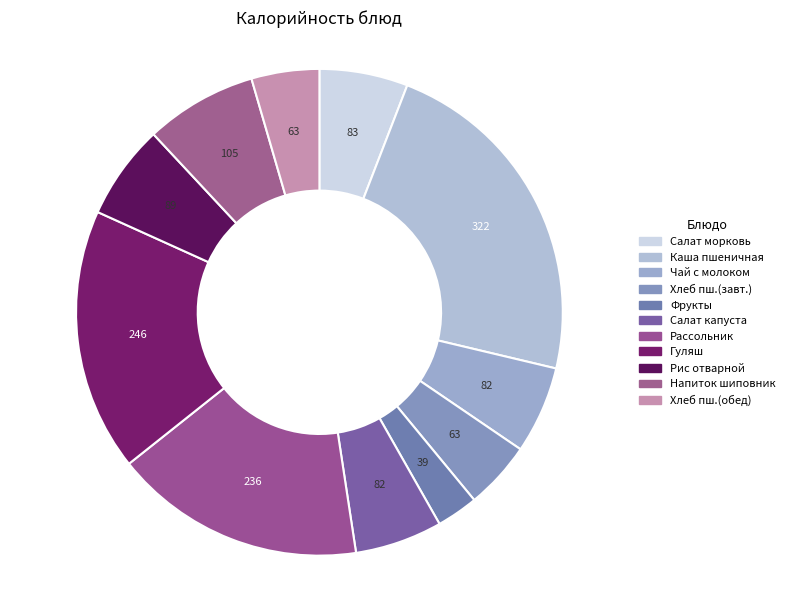

Count the number of slices in the pie.

11